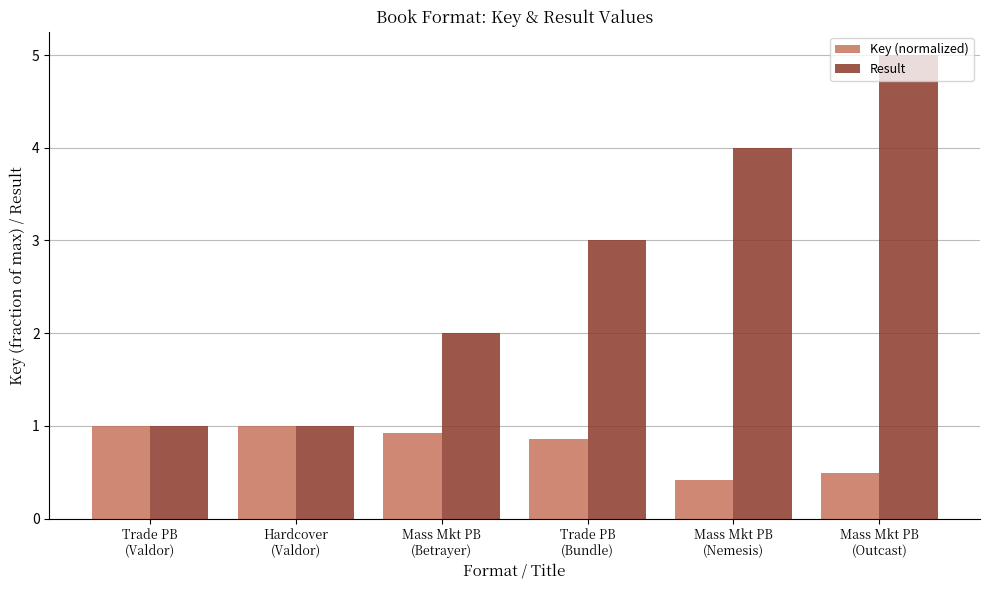

Reading left to right, transcribe all the data shown in this chart.

Key (normalized): 1.0	1.0	0.9	0.9	0.4	0.5
Result: 1.0	1.0	2.0	3.0	4.0	5.0